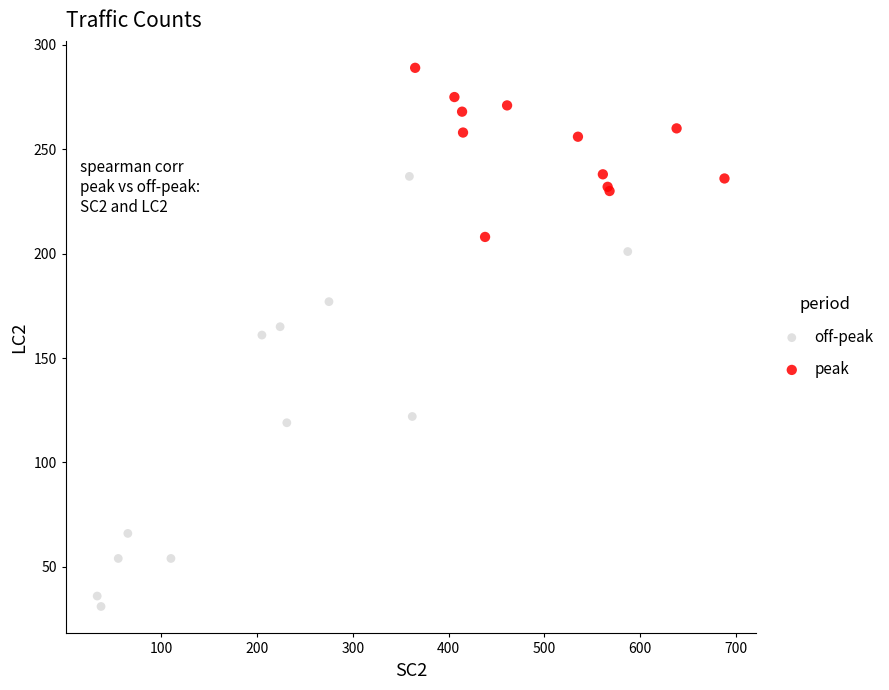

Which series reaches the maximum Y coordinate?

peak